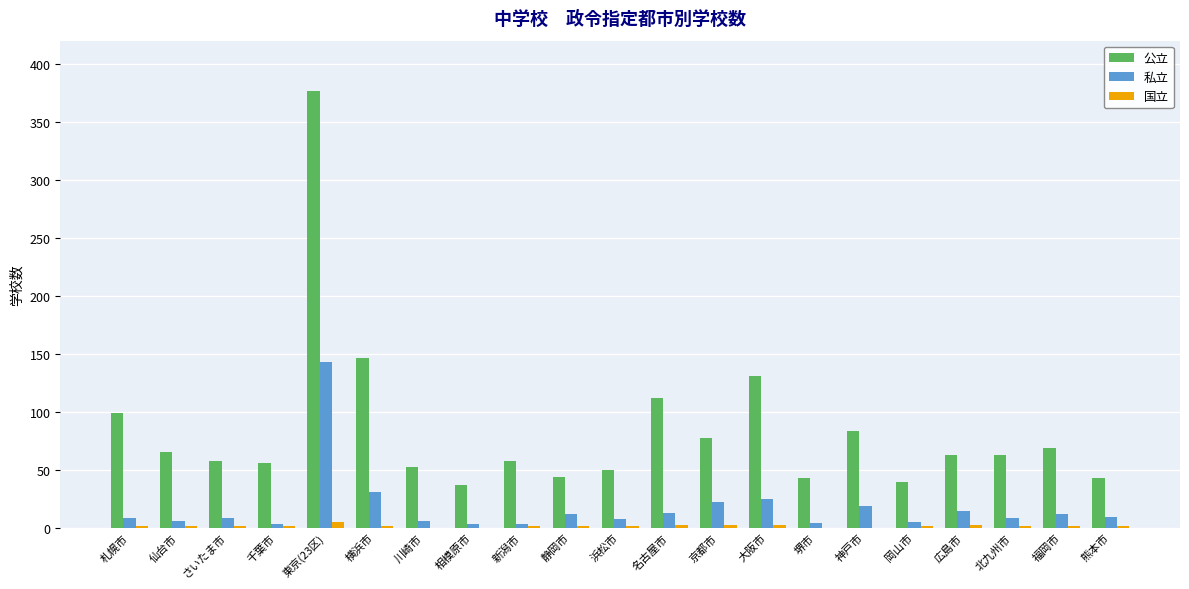

The 公立 series shows 52 at 川崎市. True or false?

True